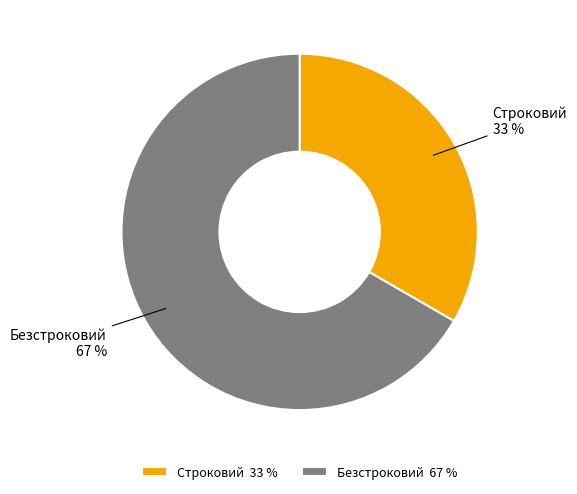

True or false: Безстроковий accounts for 72% of the total.

False